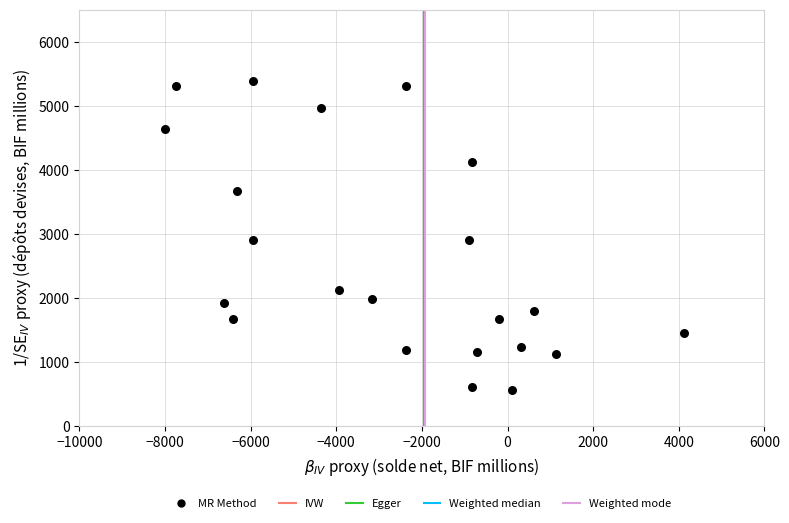

What is the range of X values (max minus min)?

12119.0